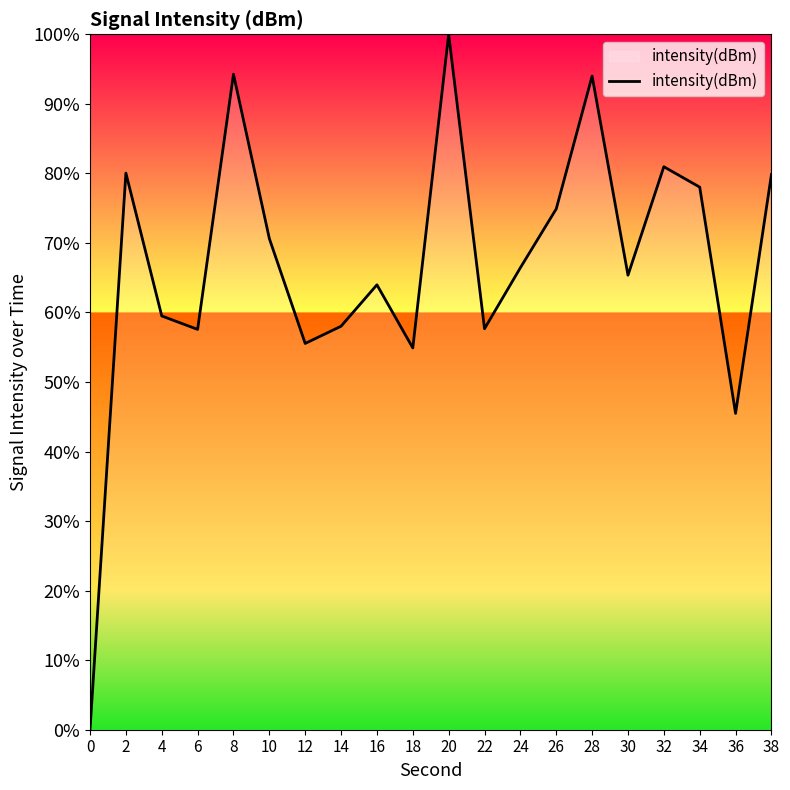

How many lines are shown in the chart?

1